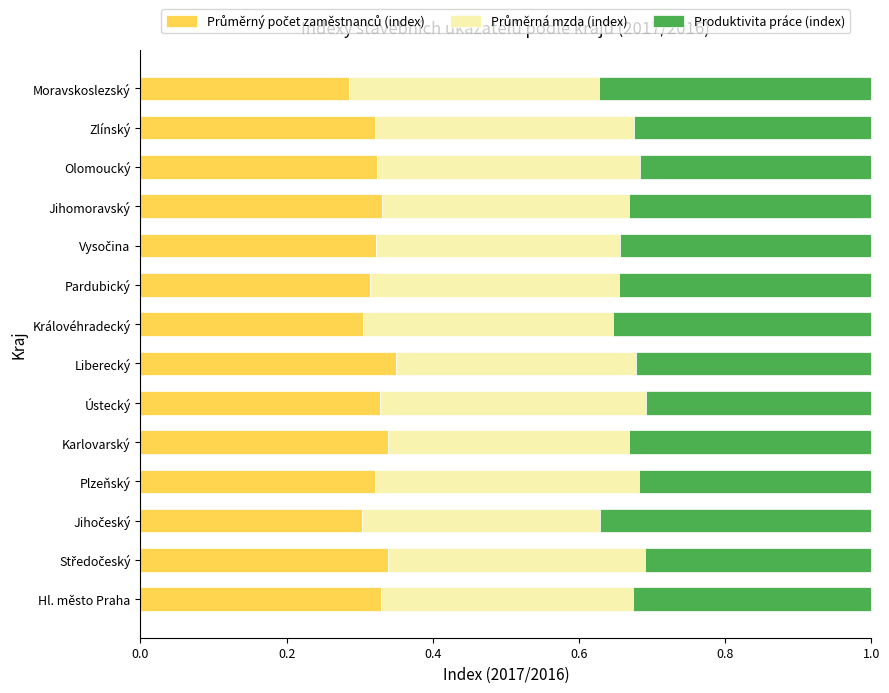

Which series has the largest total across all categories?

Průměrná mzda (index)